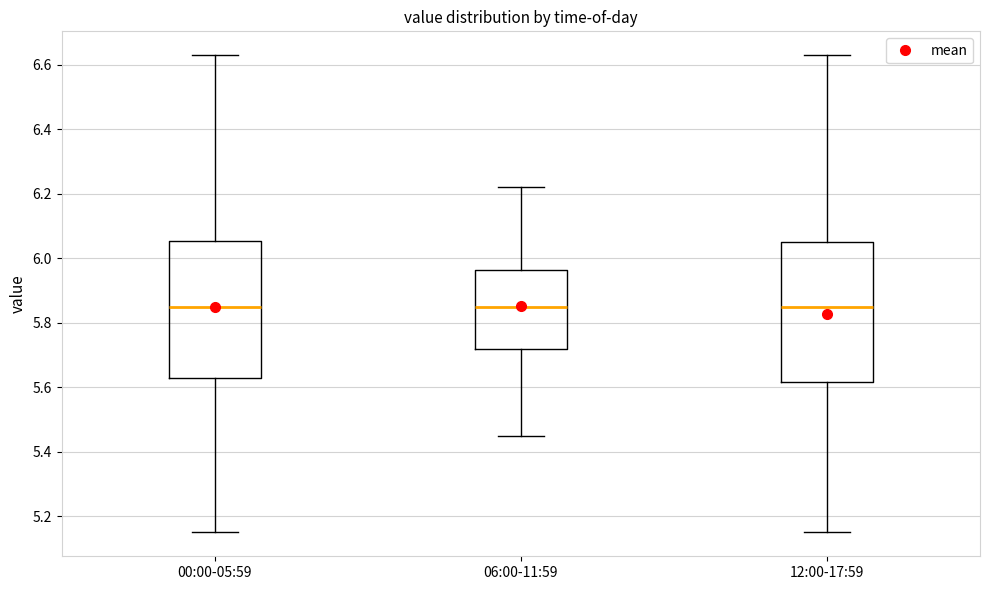

Where does the upper whisker of the box for 00:00-05:59 end on the y-axis? The values are not printed on the chart, so give them approximately, as read against the axis.

6.64